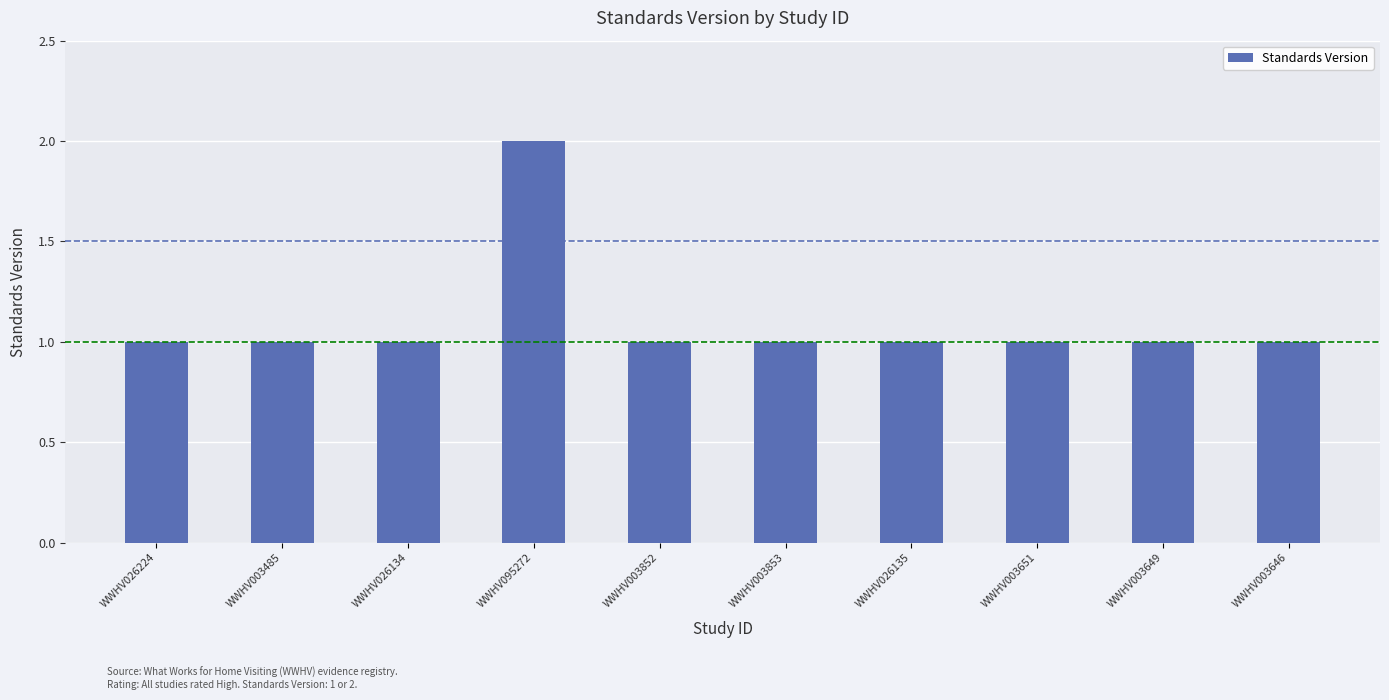

Reading right to left, transcribe all the data shown in this chart.

WWHV003646=1	WWHV003649=1	WWHV003651=1	WWHV026135=1	WWHV003853=1	WWHV003852=1	WWHV095272=2	WWHV026134=1	WWHV003485=1	WWHV026224=1